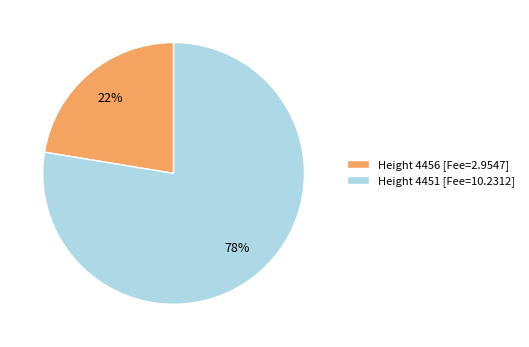

To the nearest percent, what is the average slice percentage?

50%